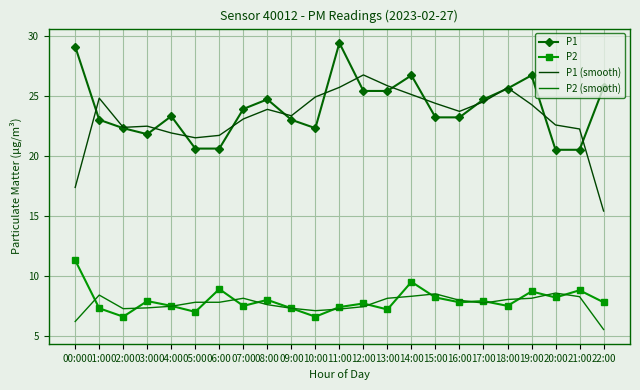

Which series has the widest spread of values?

P1 (smooth)